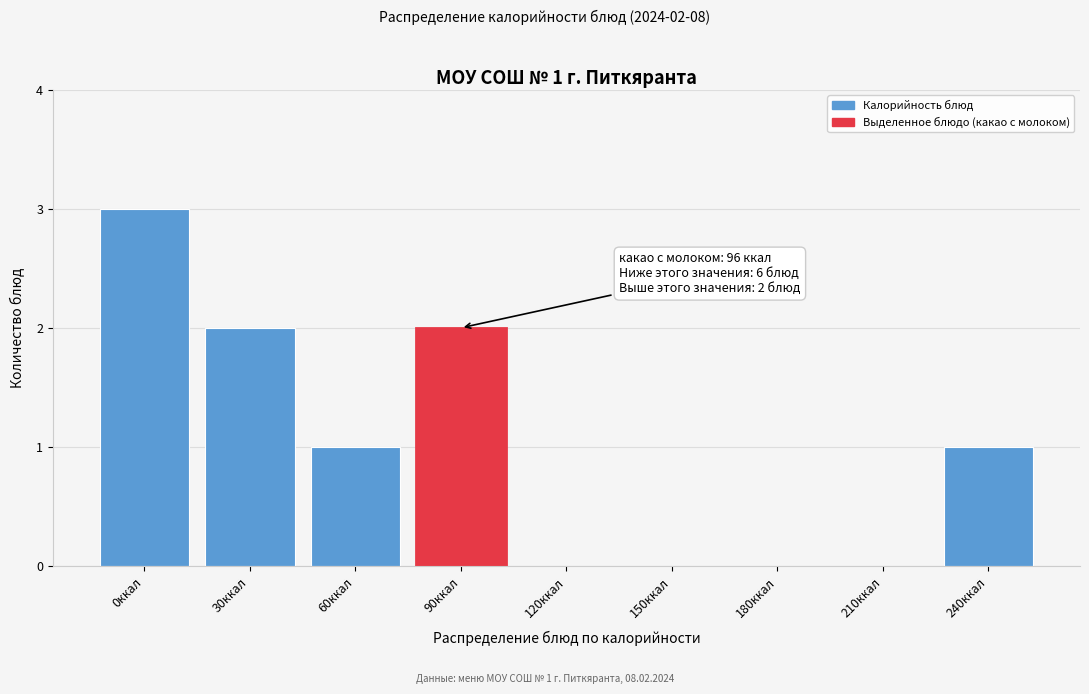

Reading left to right, extract all data points from this chart.

0ккал=3	30ккал=2	60ккал=1	90ккал=2	120ккал=0	150ккал=0	180ккал=0	210ккал=0	240ккал=1